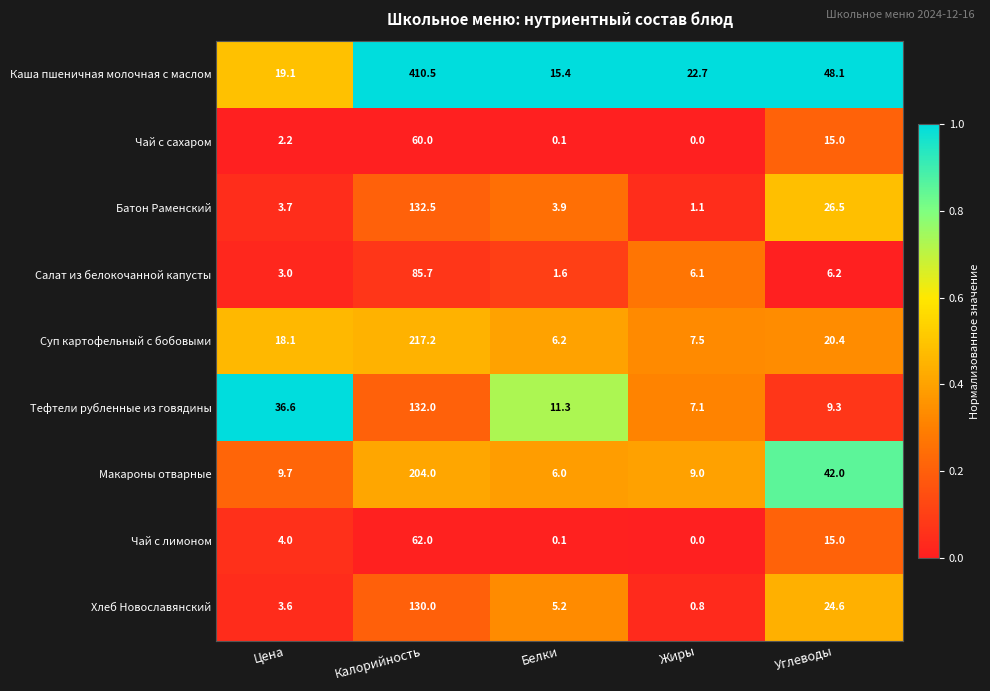

What is the difference between the highest and lowest values at Белки?

15.3